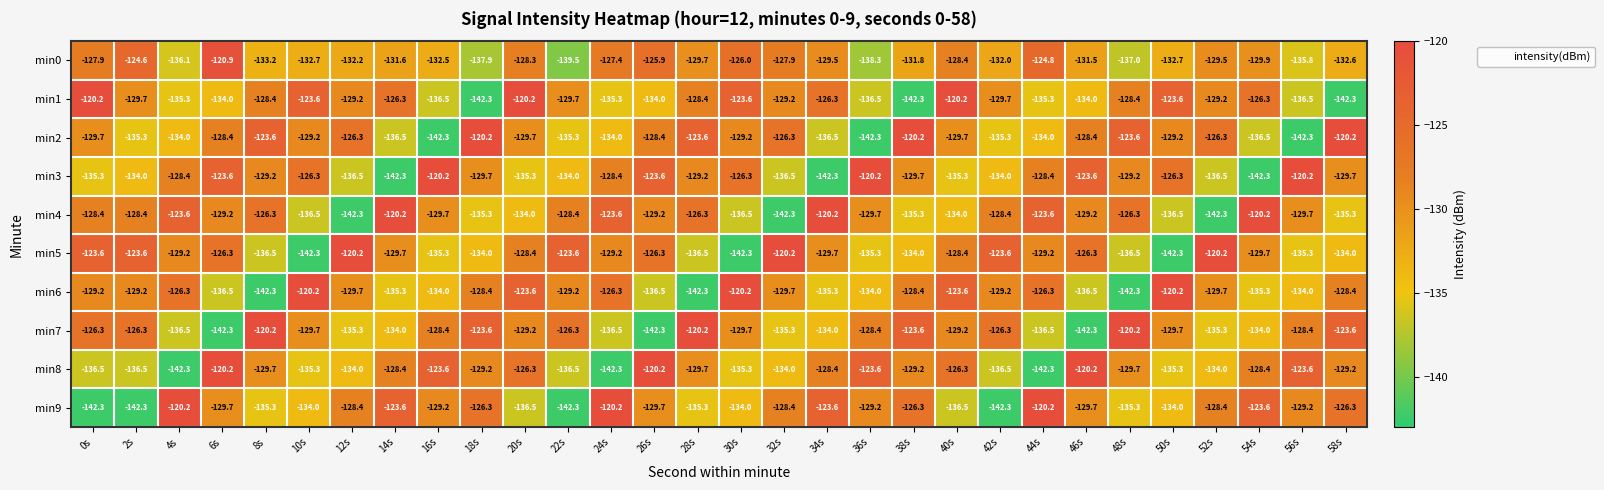

What is the smallest value displayed?

-142.3